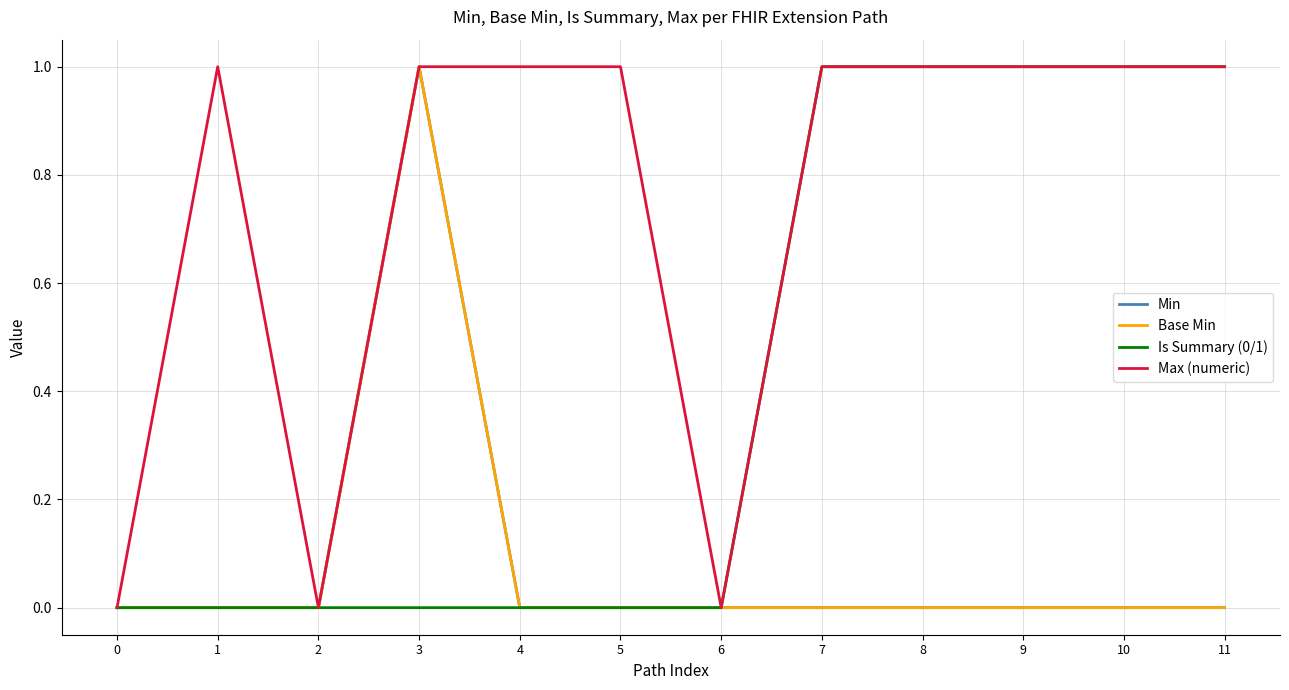

Does the chart display data point markers on the line(s)?

No